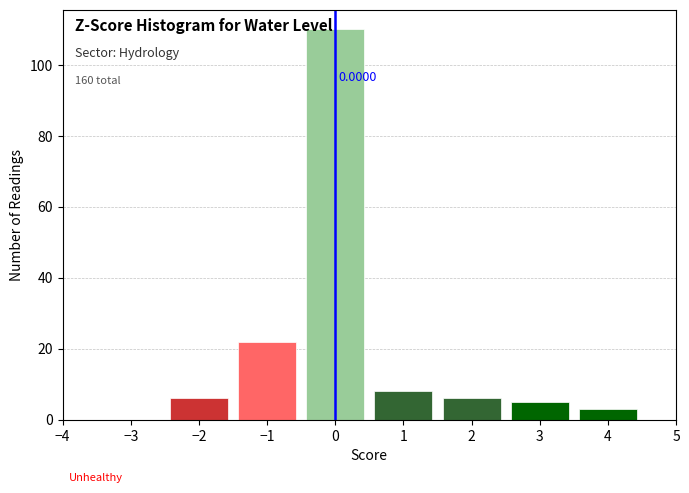

Over which range of the x-axis is the bar tallest?

-0.5 to 0.5